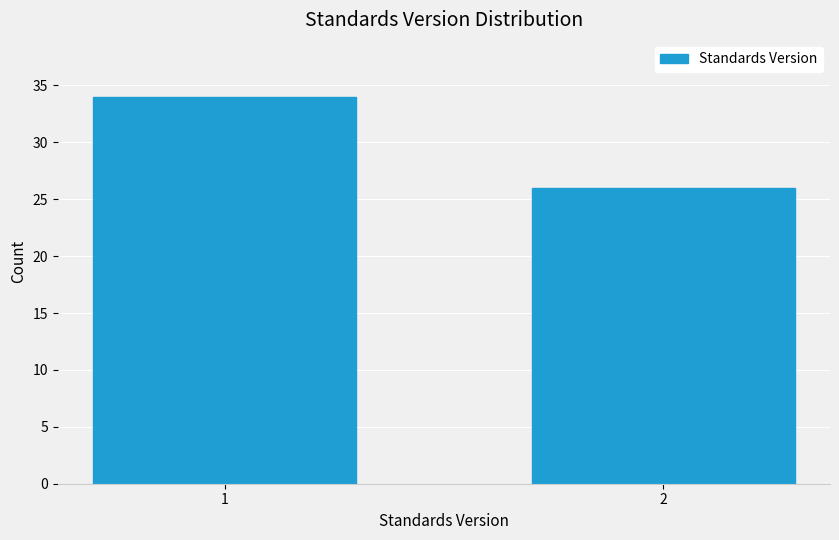

Reading right to left, extract all data points from this chart.

2=26	1=34